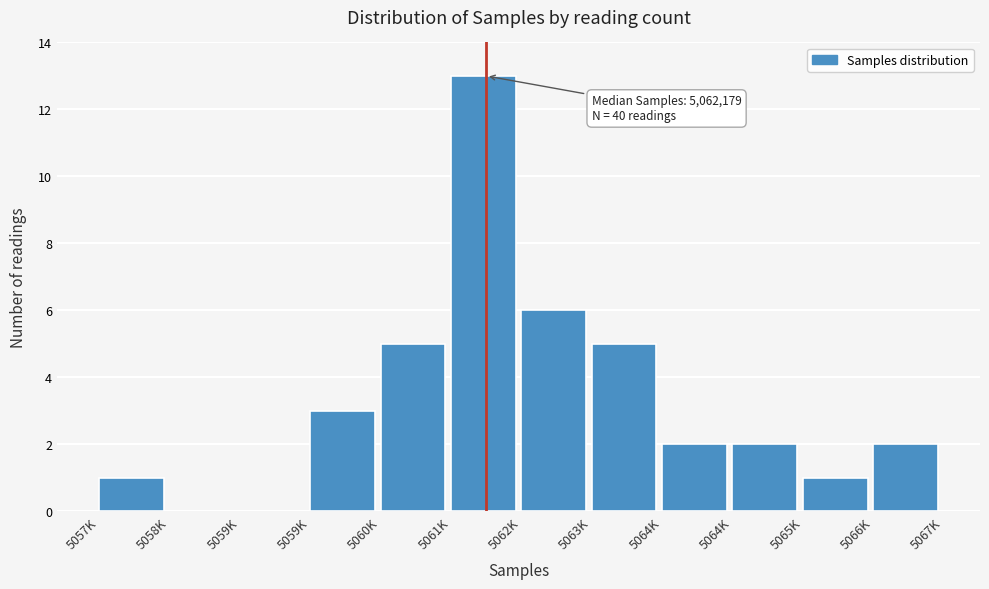

How many categories are shown in the chart?

12